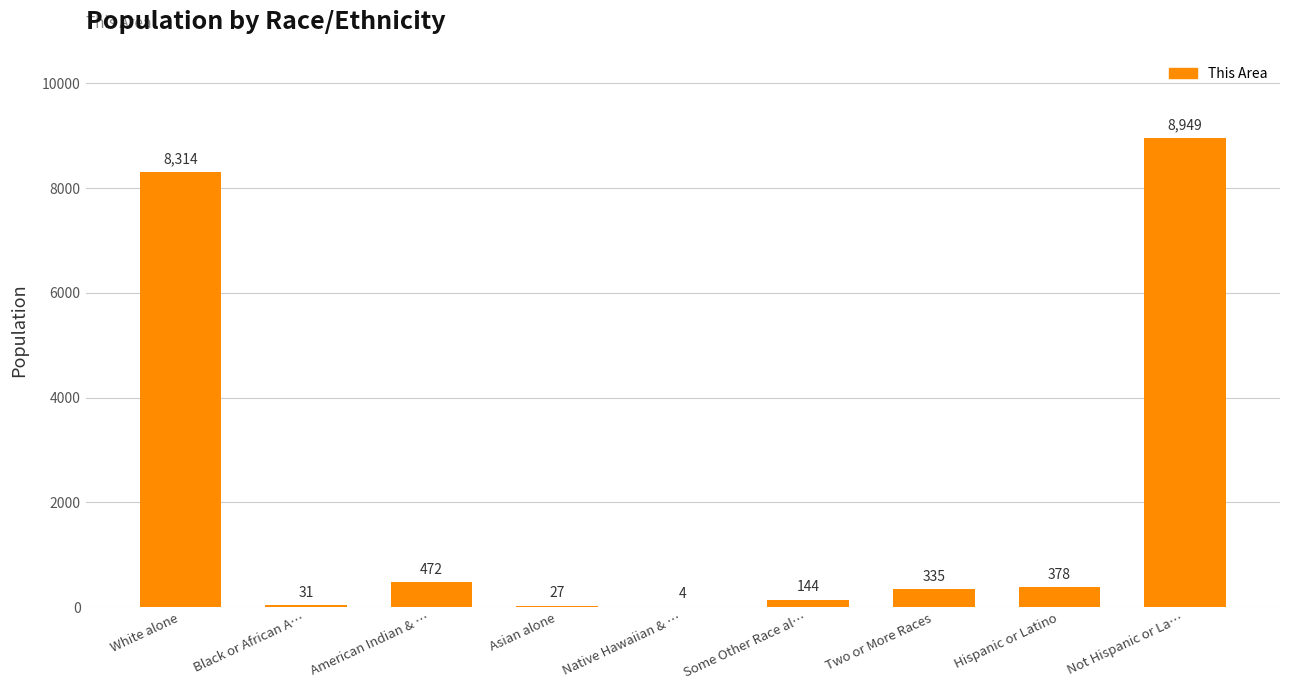

Reading left to right, extract all data points from this chart.

White alone=8314	Black or African A…=31	American Indian & …=472	Asian alone=27	Native Hawaiian & …=4	Some Other Race al…=144	Two or More Races=335	Hispanic or Latino=378	Not Hispanic or La…=8949